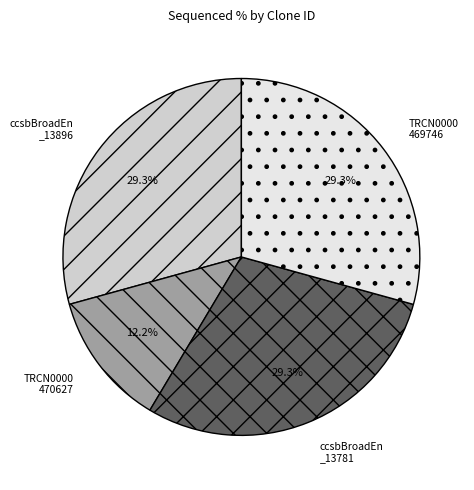

Is there any slice that represents more than half of the pie?

No